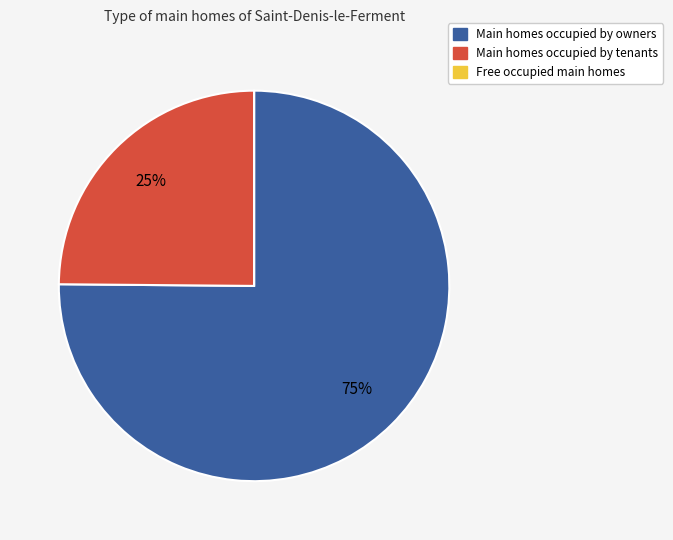

Is there a majority slice in this chart?

Yes